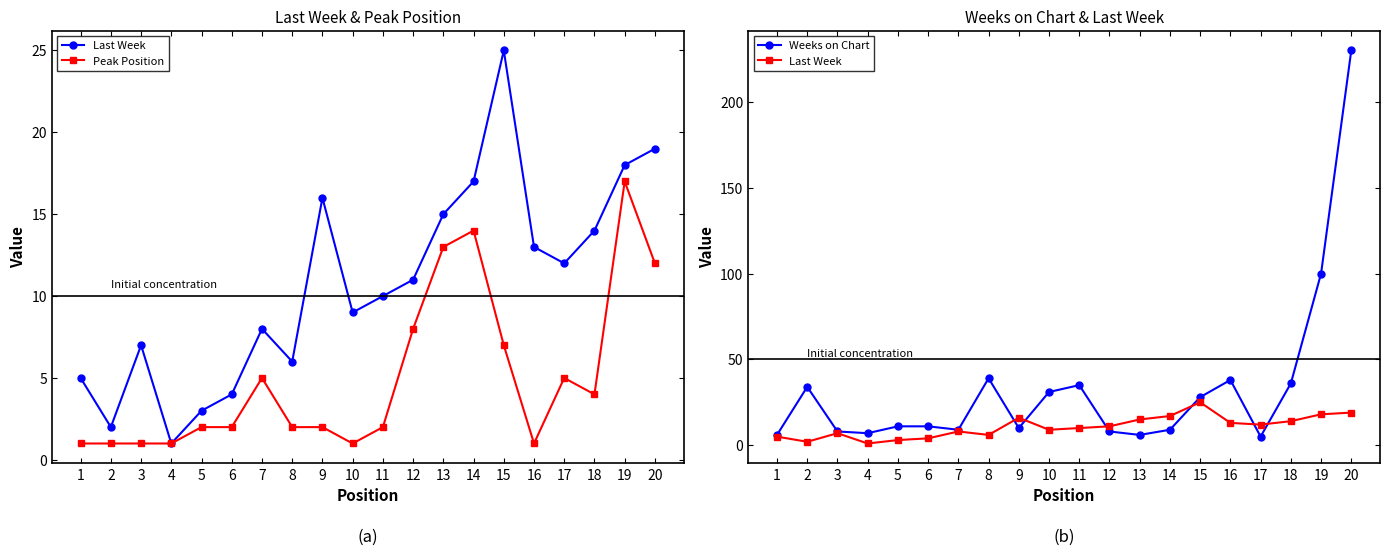

Which series has the largest range (max minus min)?

Weeks on Chart